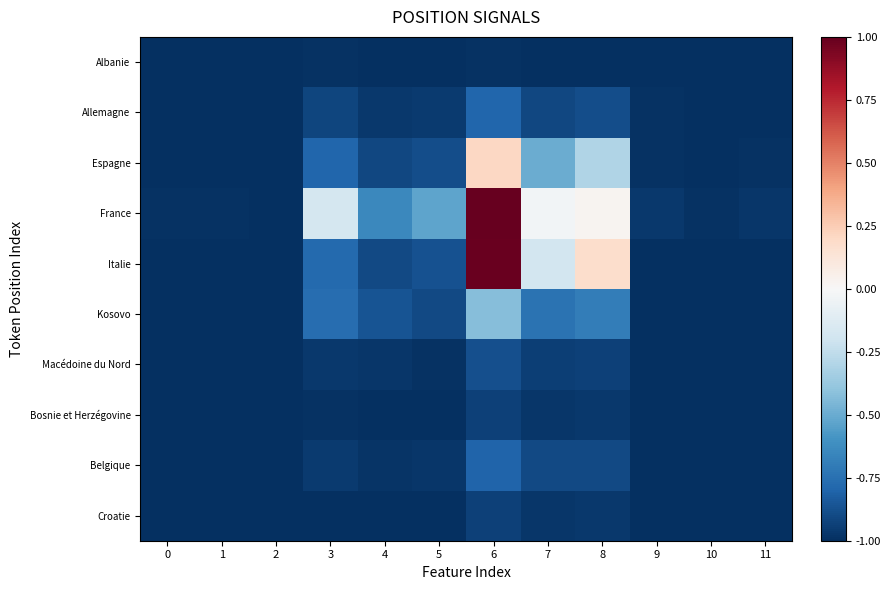

Reading right to left, extract all data points from this chart.

Albanie: 11=-1.0	10=-1.0	9=-1.0	8=-1.0	7=-1.0	6=-1.0	5=-1.0	4=-1.0	3=-1.0	2=-1.0	1=-1.0	0=-1.0
Allemagne: 11=-1.0	10=-1.0	9=-1.0	8=-0.9	7=-0.9	6=-0.8	5=-1.0	4=-1.0	3=-0.9	2=-1.0	1=-1.0	0=-1.0
Espagne: 11=-1.0	10=-1.0	9=-1.0	8=-0.3	7=-0.5	6=0.2	5=-0.9	4=-0.9	3=-0.8	2=-1.0	1=-1.0	0=-1.0
France: 11=-1.0	10=-1.0	9=-1.0	8=0.0	7=-0.0	6=1.0	5=-0.5	4=-0.6	3=-0.2	2=-1.0	1=-1.0	0=-1.0
Italie: 11=-1.0	10=-1.0	9=-1.0	8=0.2	7=-0.2	6=1.0	5=-0.9	4=-0.9	3=-0.8	2=-1.0	1=-1.0	0=-1.0
Kosovo: 11=-1.0	10=-1.0	9=-1.0	8=-0.7	7=-0.7	6=-0.4	5=-0.9	4=-0.9	3=-0.8	2=-1.0	1=-1.0	0=-1.0
Macédoine du Nord: 11=-1.0	10=-1.0	9=-1.0	8=-0.9	7=-0.9	6=-0.9	5=-1.0	4=-1.0	3=-1.0	2=-1.0	1=-1.0	0=-1.0
Bosnie et Herzégovine: 11=-1.0	10=-1.0	9=-1.0	8=-1.0	7=-1.0	6=-0.9	5=-1.0	4=-1.0	3=-1.0	2=-1.0	1=-1.0	0=-1.0
Belgique: 11=-1.0	10=-1.0	9=-1.0	8=-0.9	7=-0.9	6=-0.8	5=-1.0	4=-1.0	3=-1.0	2=-1.0	1=-1.0	0=-1.0
Croatie: 11=-1.0	10=-1.0	9=-1.0	8=-1.0	7=-1.0	6=-0.9	5=-1.0	4=-1.0	3=-1.0	2=-1.0	1=-1.0	0=-1.0